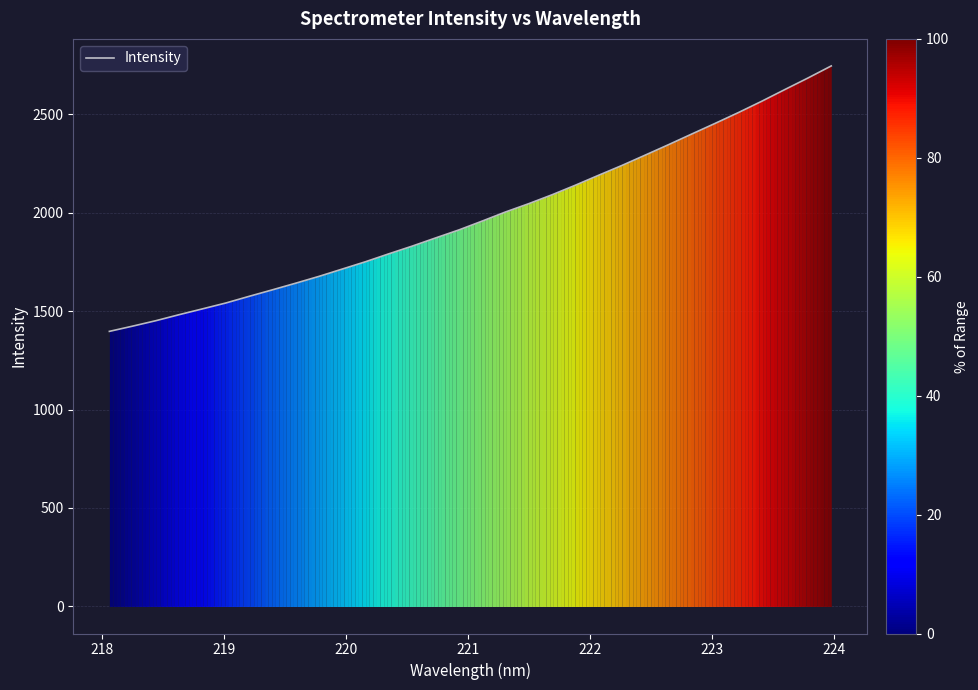

What is the difference between the maximum and minimum values?

1347.8